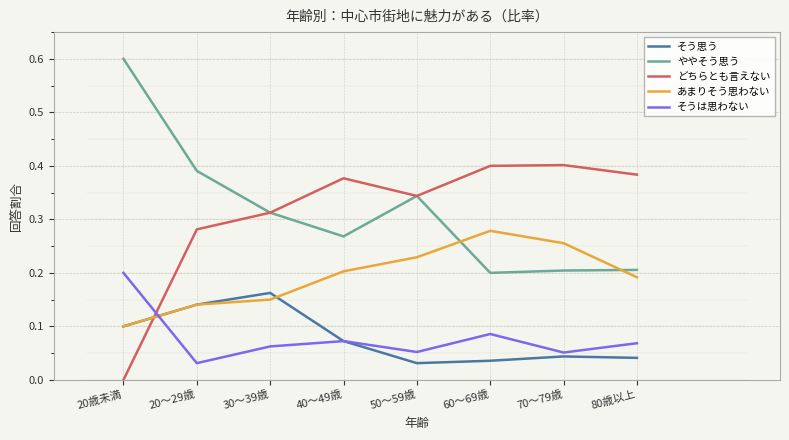

At which label does そうは思わない reach its minimum?

20～29歳